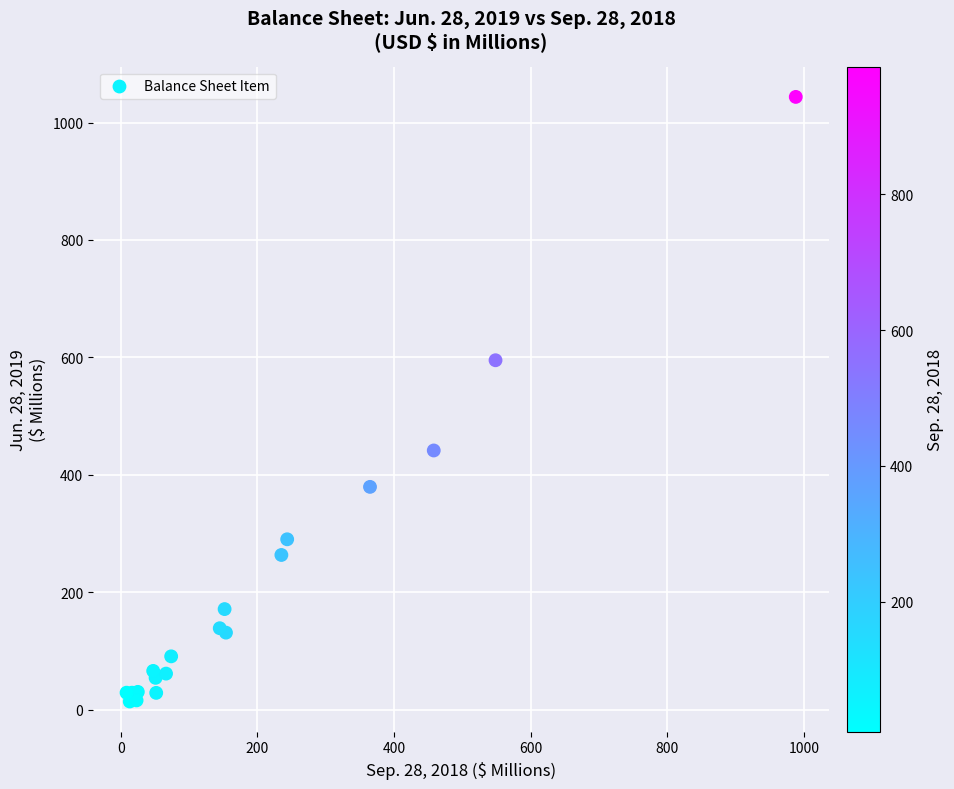

What Y value in the scatter plot is closest to 528?

595.1